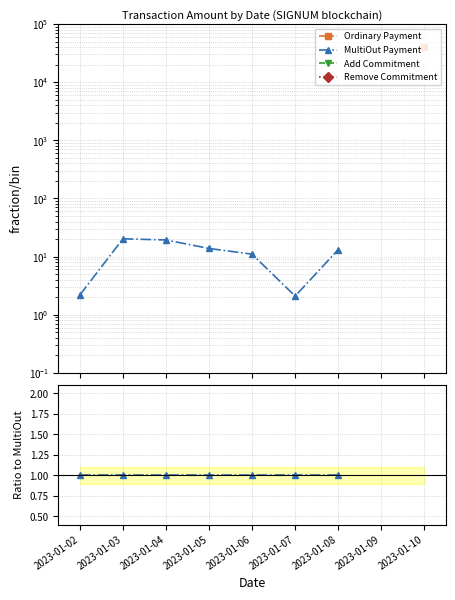

Rank the series by their average value, from lowest to highest.

Ordinary Payment, MultiOut Payment, Add Commitment, Remove Commitment